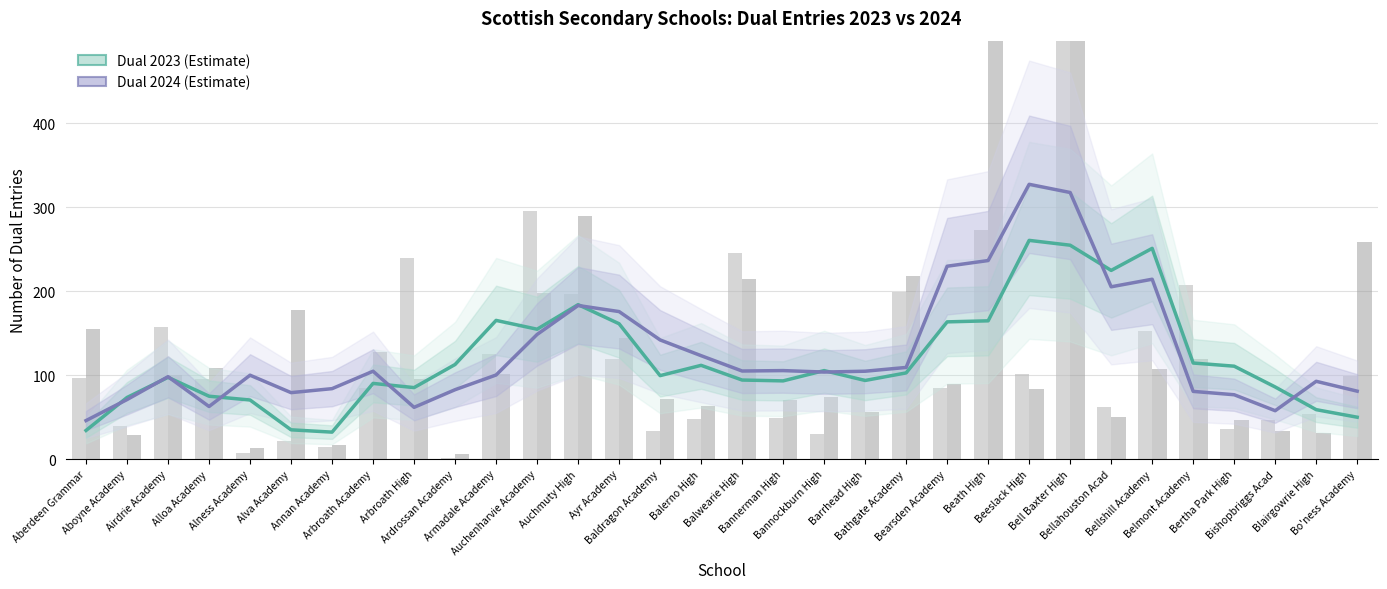

At which label is Dual 2024 (Estimate) closest to 186?

Auchmuty High